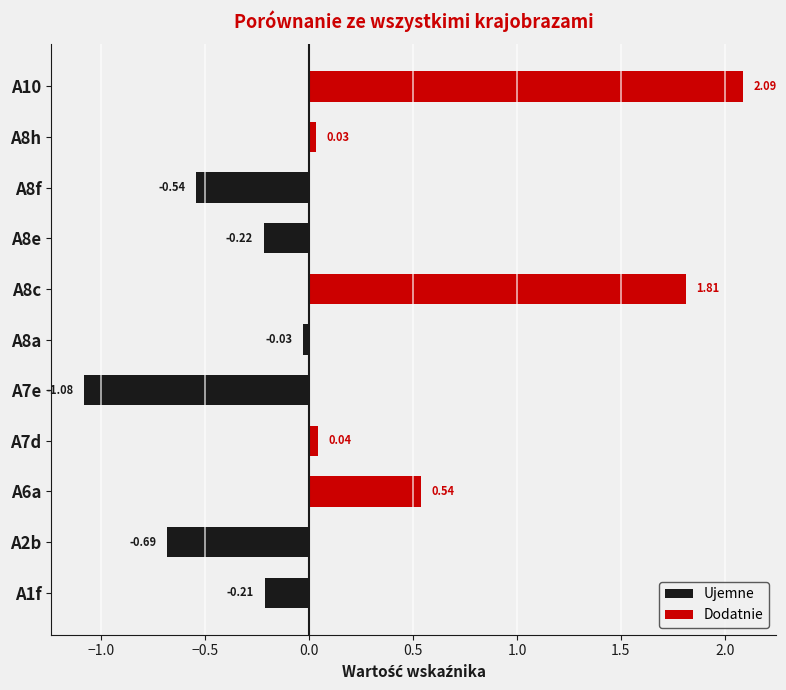

Are the bars horizontal?

Yes